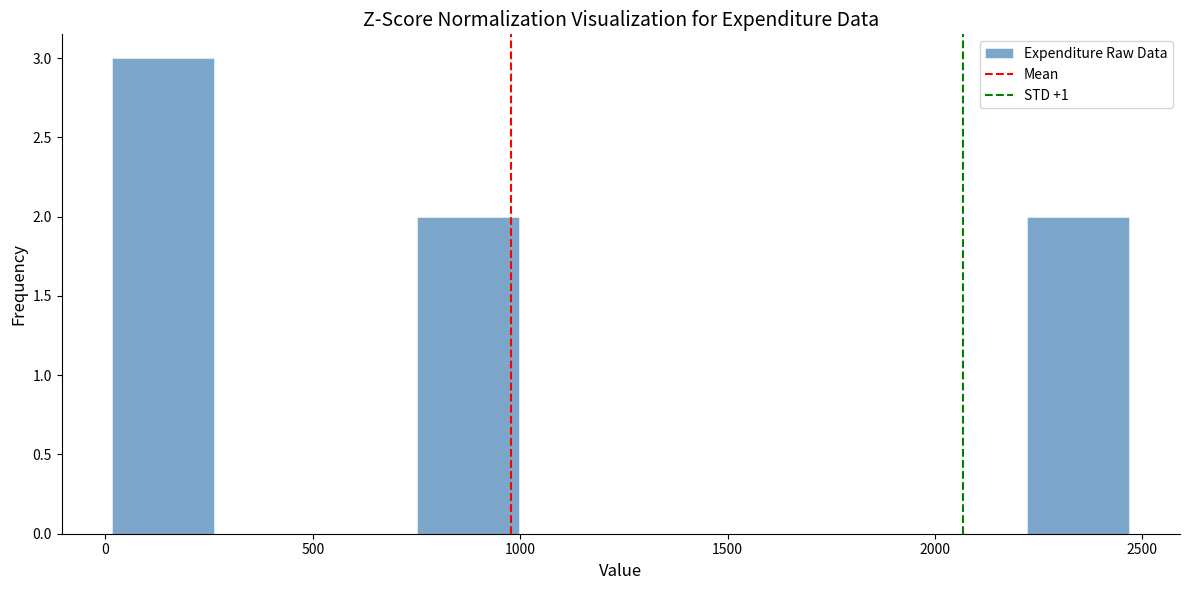

Which range on the x-axis has the tallest bar?

0 to 250